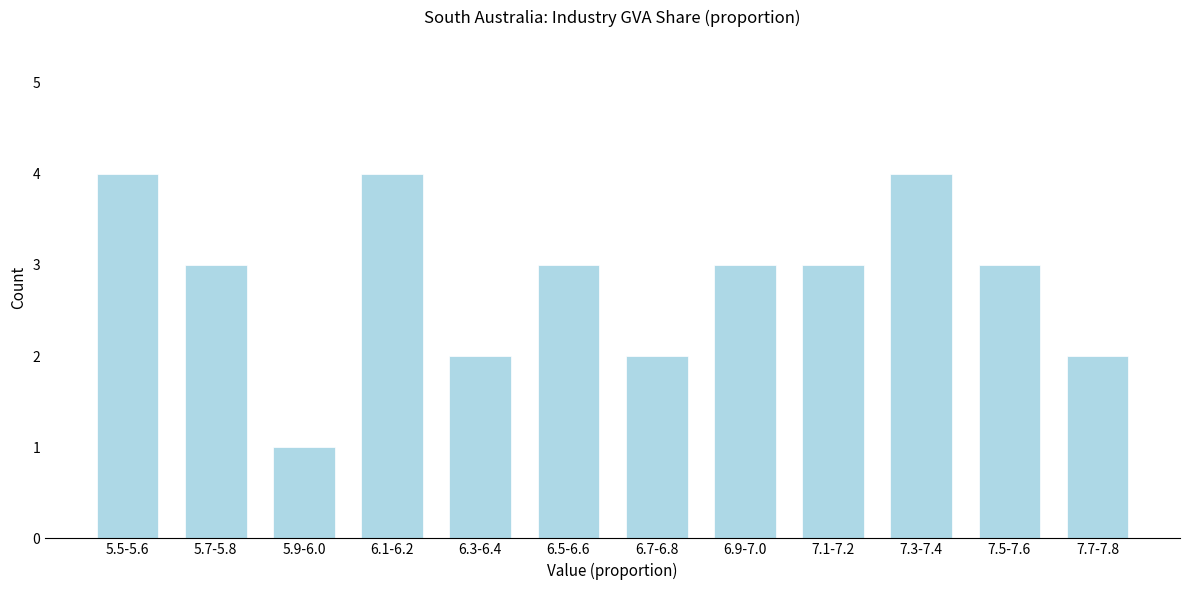

Reading left to right, transcribe all the data shown in this chart.

4	3	1	4	2	3	2	3	3	4	3	2